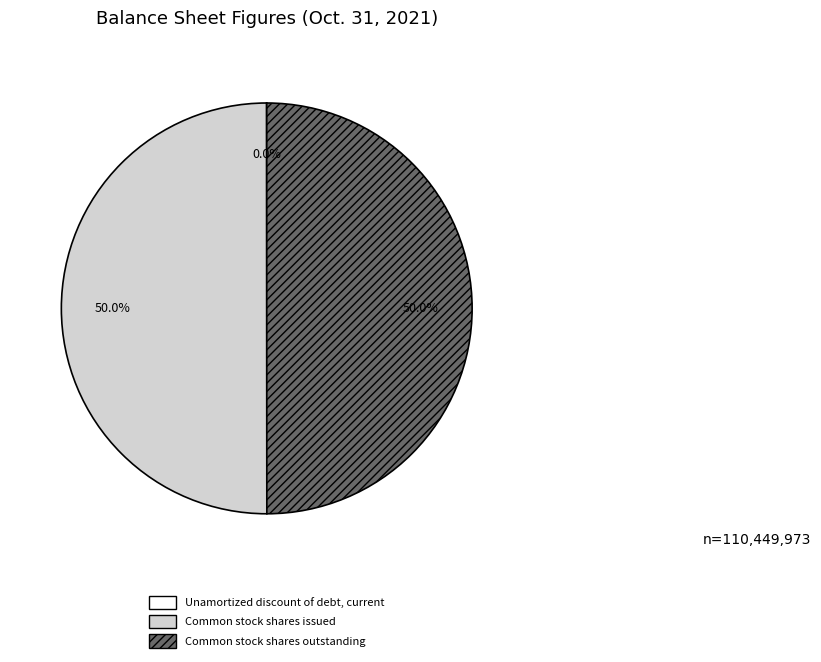

How much of the chart is everything except Common stock shares outstanding?

50.0%